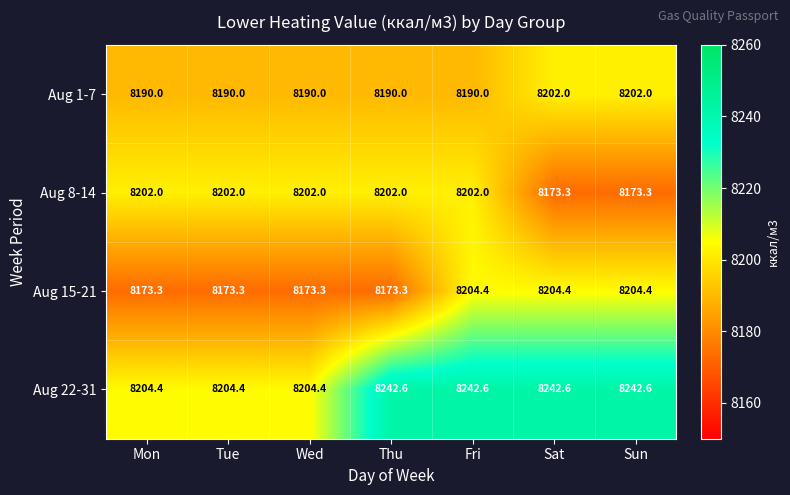

Reading right to left, what are all the values shown in this chart?

Aug 1-7: 8202.0	8202.0	8190.0	8190.0	8190.0	8190.0	8190.0
Aug 8-14: 8173.3	8173.3	8202.0	8202.0	8202.0	8202.0	8202.0
Aug 15-21: 8204.4	8204.4	8204.4	8173.3	8173.3	8173.3	8173.3
Aug 22-31: 8242.6	8242.6	8242.6	8242.6	8204.4	8204.4	8204.4